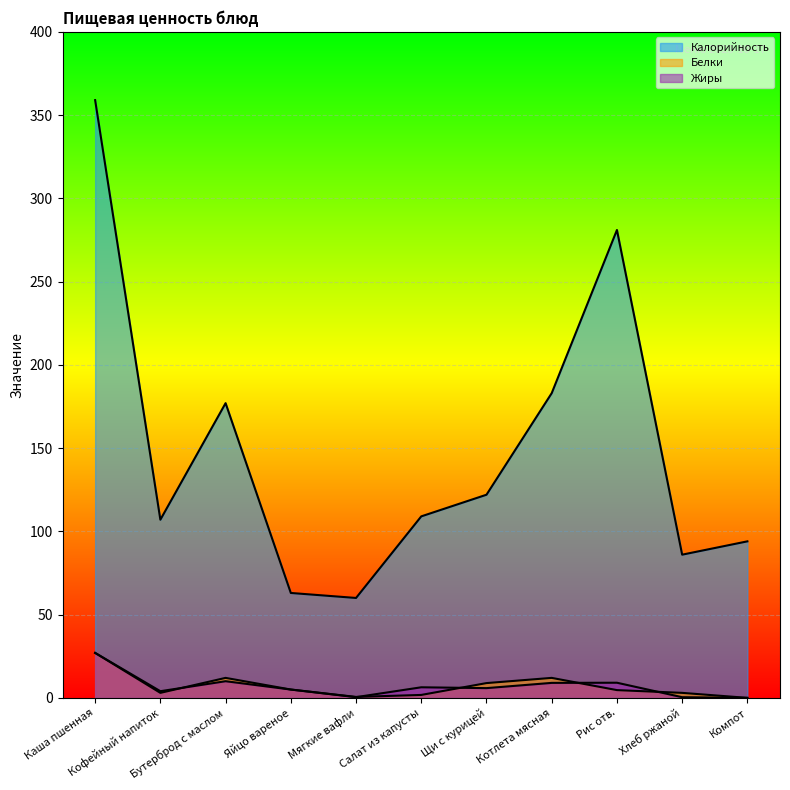

True or false: Калорийность and Белки cross at least once.

False